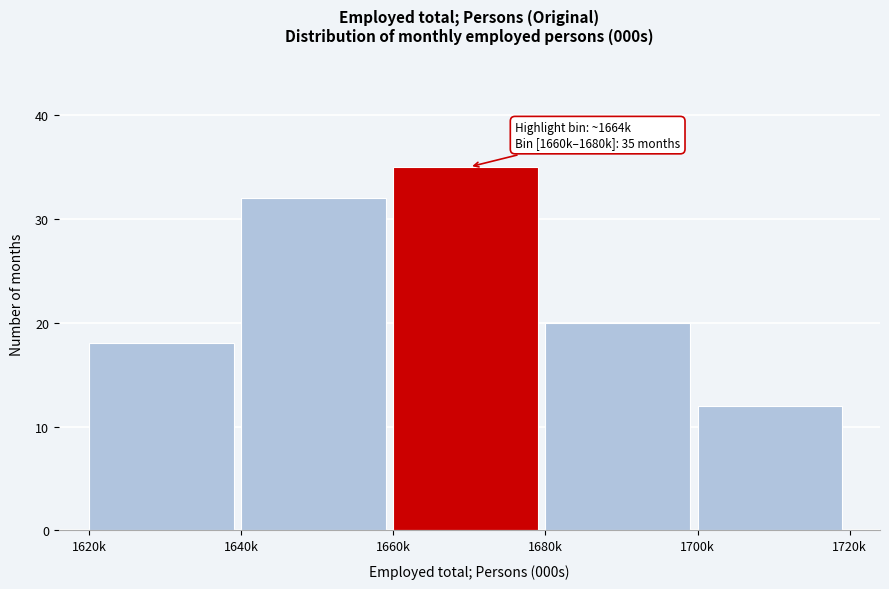

Reading left to right, list all the values displayed in this chart.

1620k=18	1640k=32	1660k=35	1680k=20	1700k=12